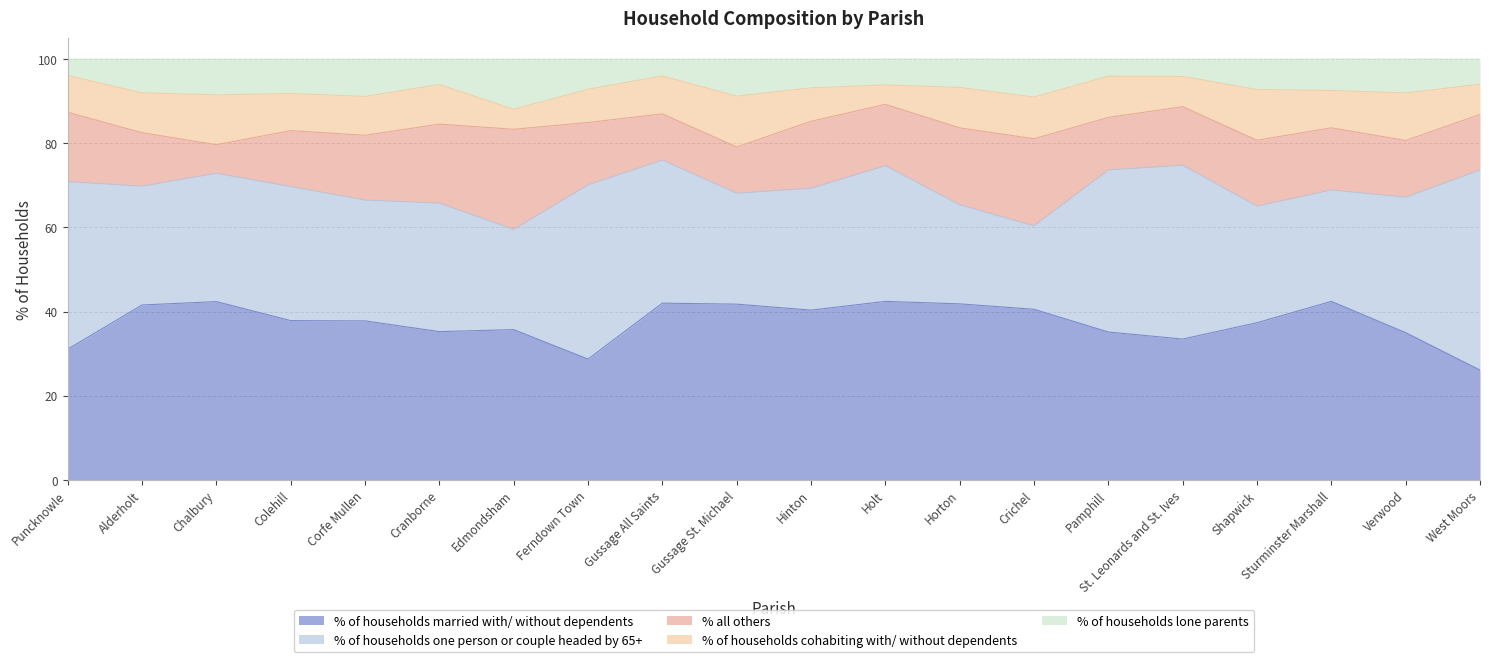

At which label does % of households cohabiting with/ without dependents reach its minimum?

Holt